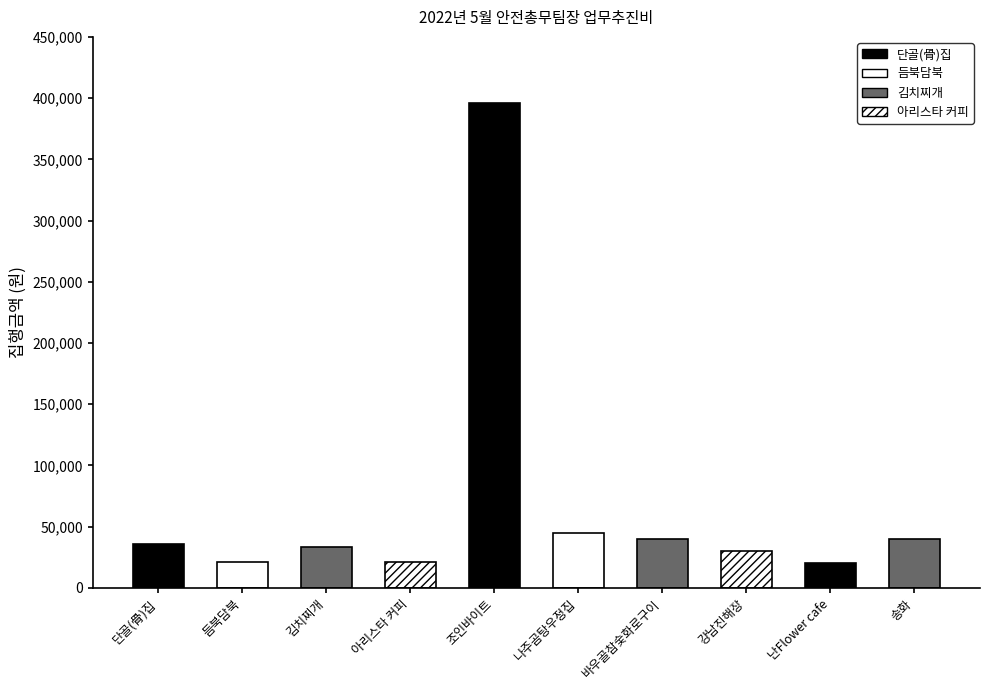

Reading left to right, transcribe all the data shown in this chart.

단골(骨)집=36000	듬북담북=21000	김치찌개=33000	아리스타 커피=21500	조인바이트=396000	나주곰탕우정집=45000	바우골참숯화로구이=40000	강남진해장=30000	난Flower cafe=20500	송화=40000